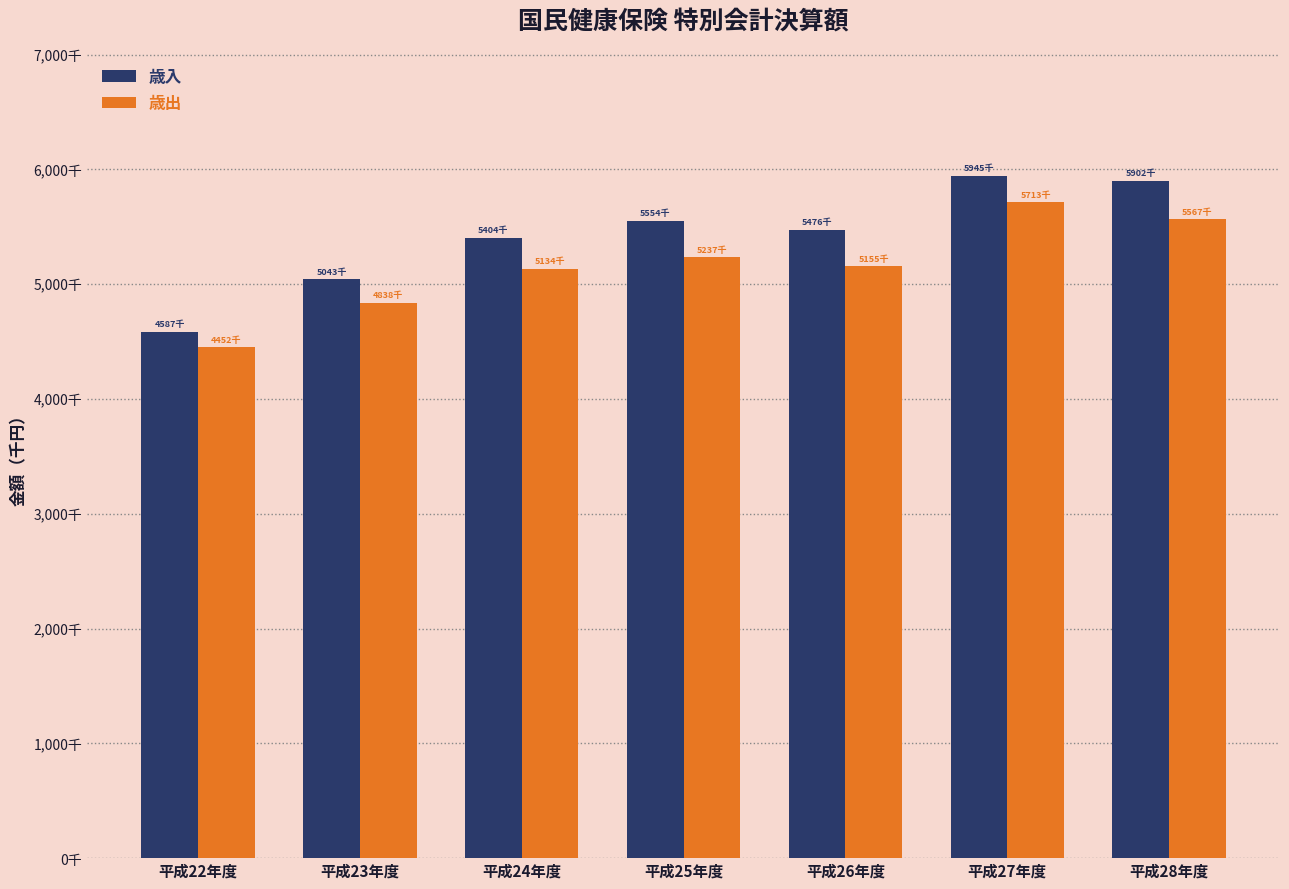

Between 平成23年度 and 平成24年度, which is larger?

平成24年度